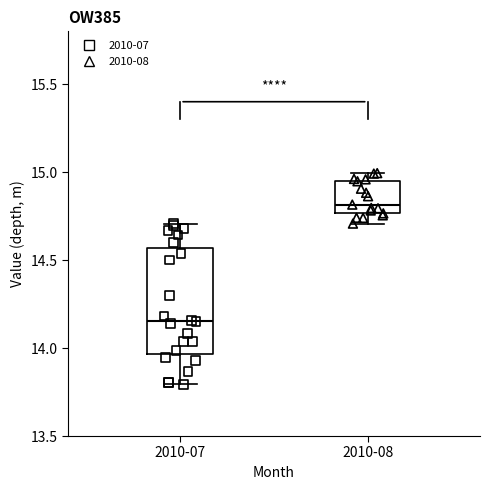

Comparing the boxes themselves (not the whiskers), which one is the tallest?

2010-07